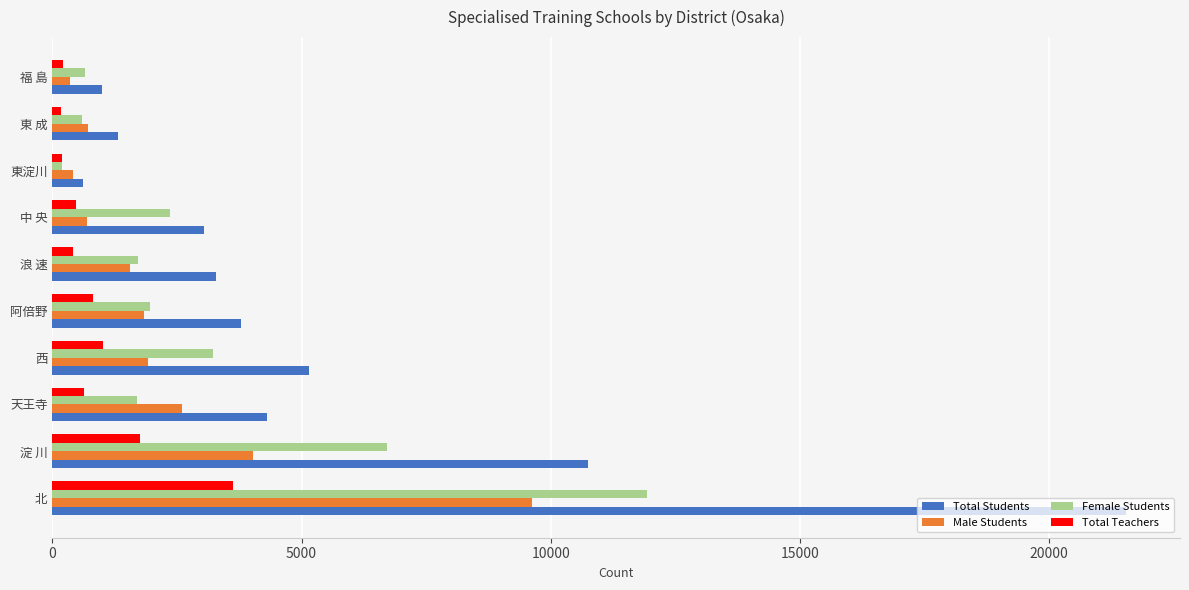

Rank the series by their average value, from lowest to highest.

Total Teachers, Male Students, Female Students, Total Students